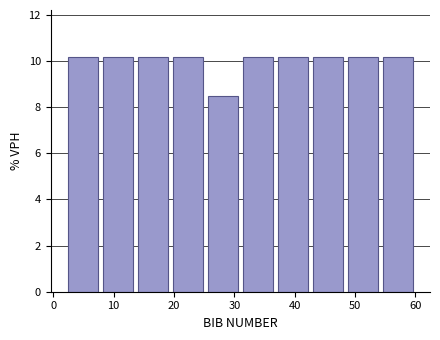

Reading left to right, transcribe this chart: for each bar, give the range it covers on the x-axis and its height. Neither the bar edges nor the heights are printed on the chart, so give them approximately, as read against the axes.

2.0 to 7.8: 10.2
7.8 to 13.6: 10.2
13.6 to 19.4: 10.2
19.4 to 25.2: 10.2
25.2 to 31.0: 8.4
31.0 to 36.8: 10.2
36.8 to 42.6: 10.2
42.6 to 48.4: 10.2
48.4 to 54.2: 10.2
54.2 to 60.0: 10.2